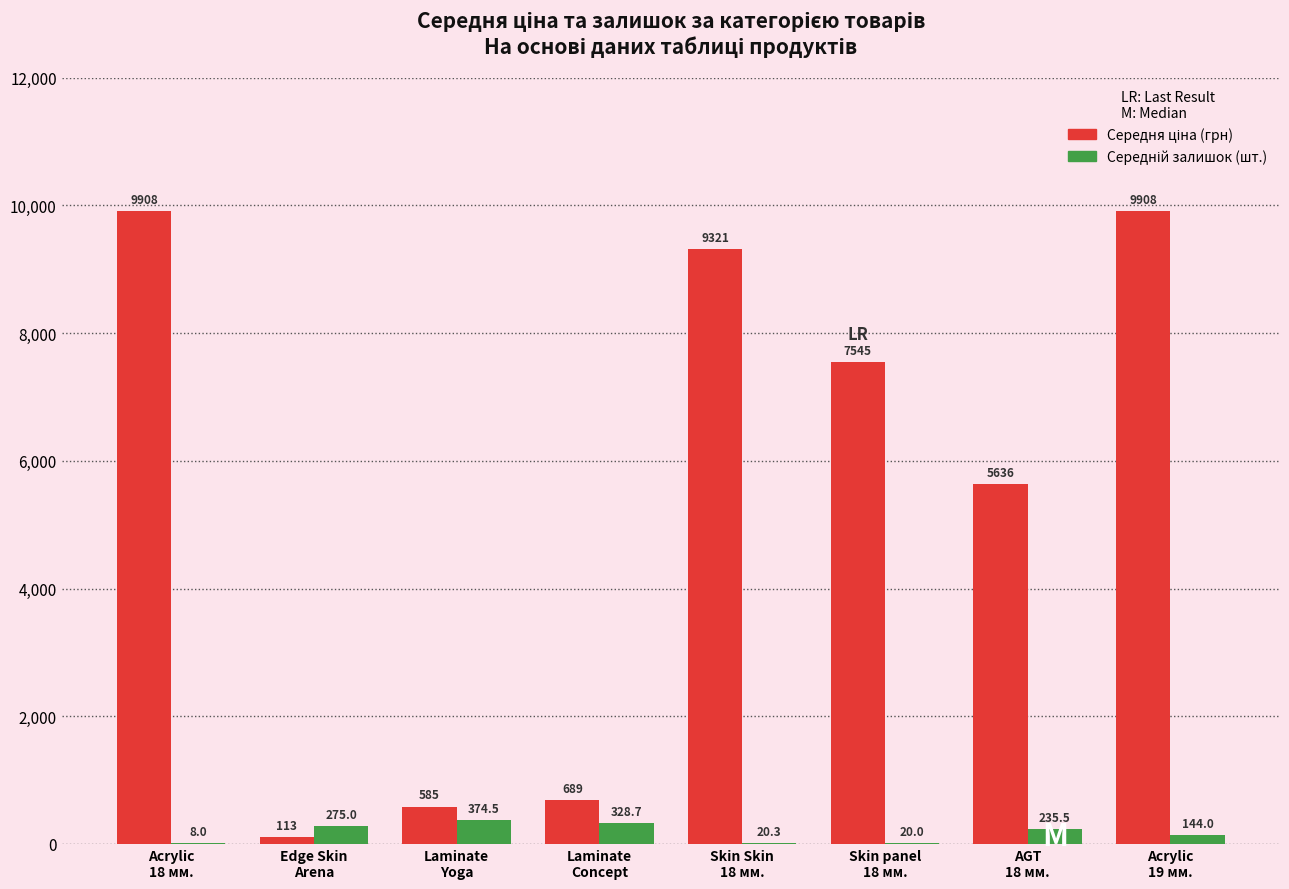

Does the chart contain stacked bars?

No